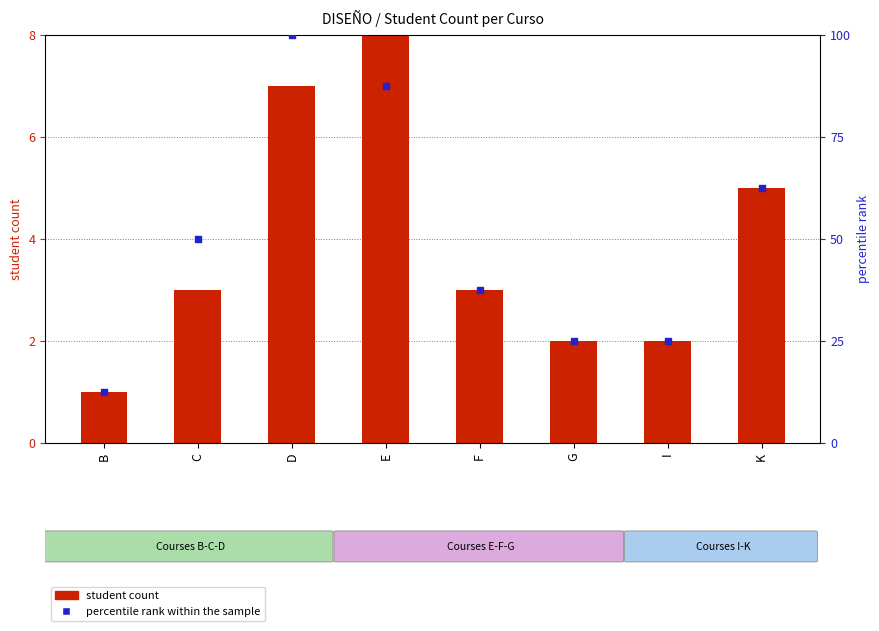

Which series has the widest spread of Y values?

percentile rank within the sample